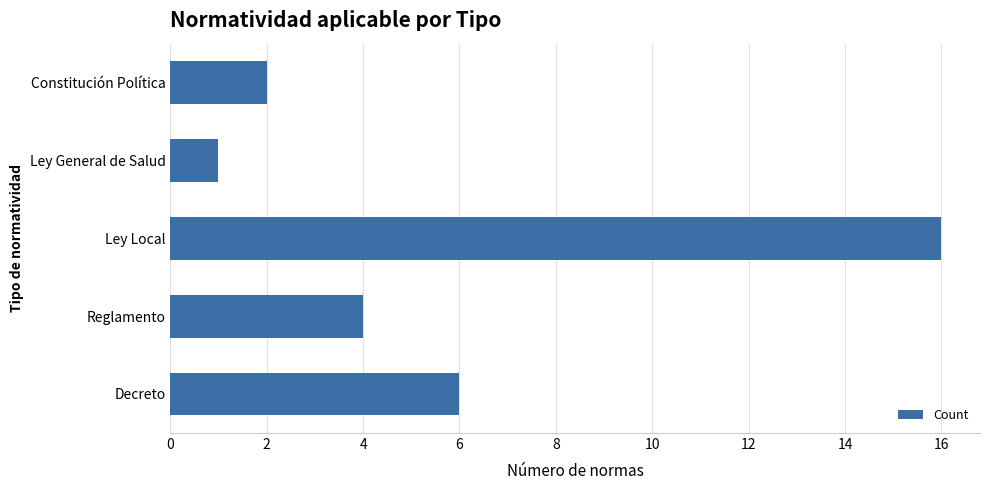

Between Reglamento and Decreto, which is larger?

Decreto